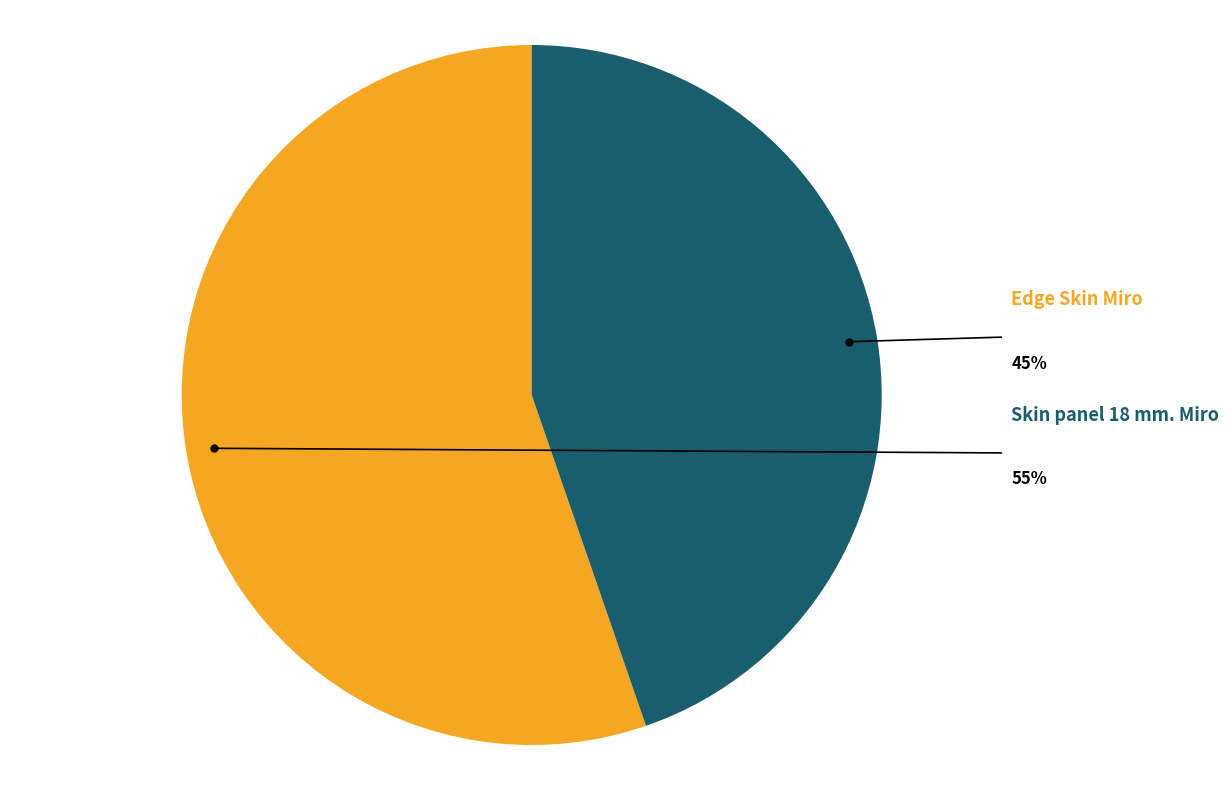

Which has a higher value, Edge Skin Miro or Skin panel 18 mm. Miro?

Skin panel 18 mm. Miro